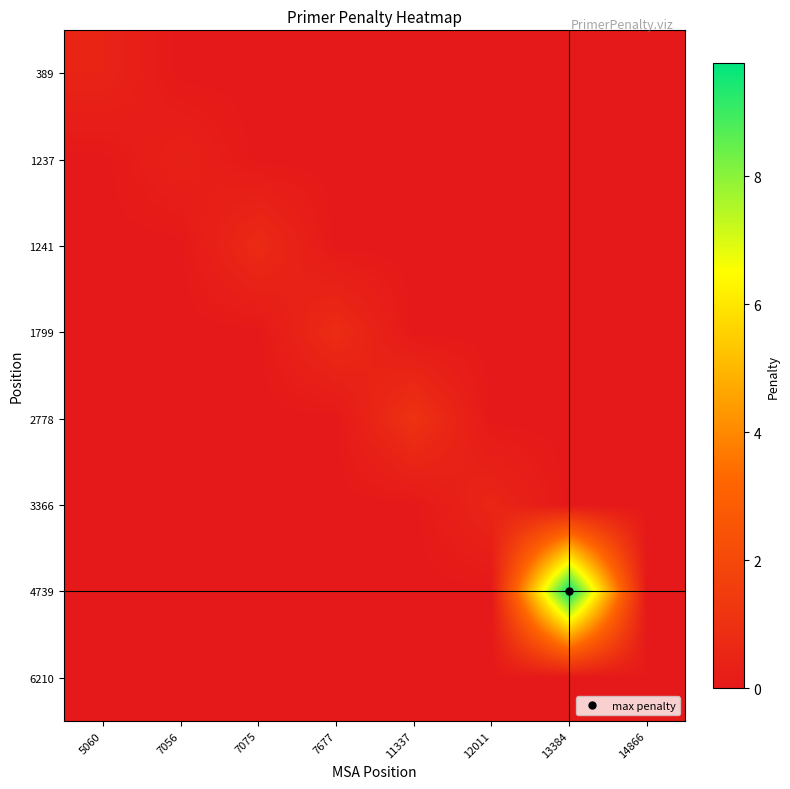

Which series has the largest range (max minus min)?

4739